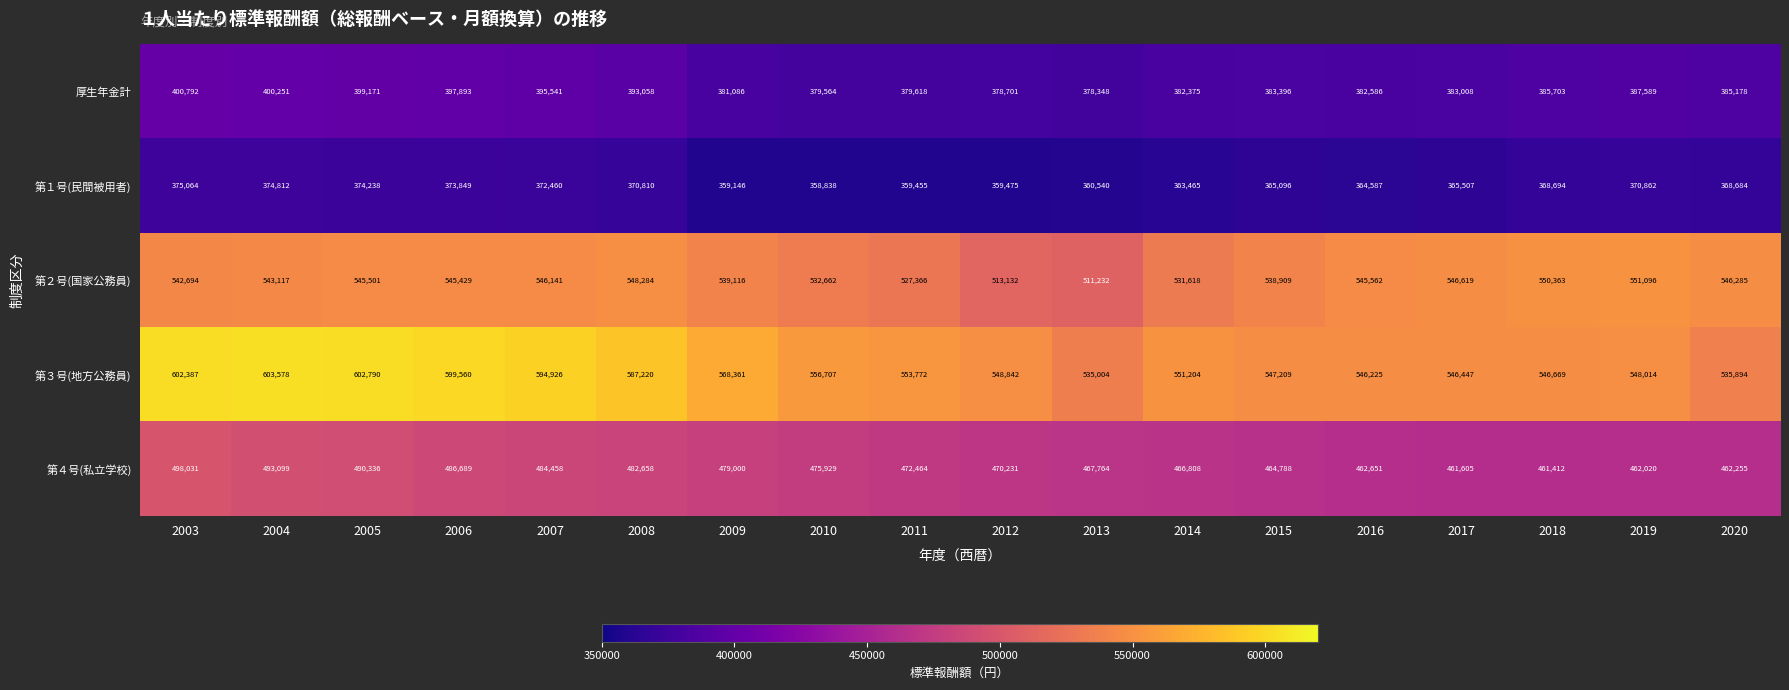

What is the total value across all series at 2013?

2252888